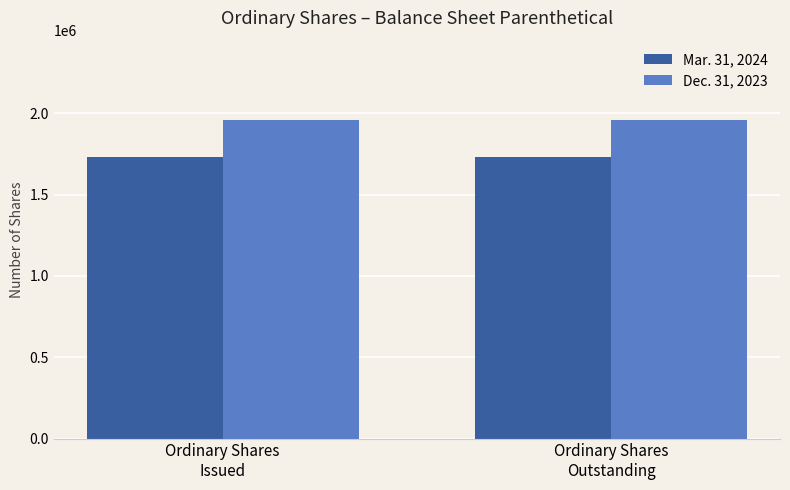

Rank the series by their maximum value, from lowest to highest.

Mar. 31, 2024, Dec. 31, 2023